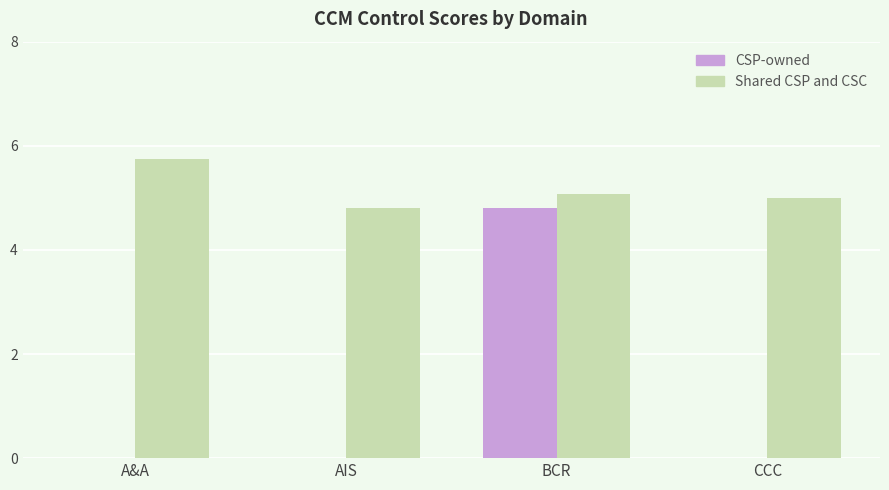

What is the maximum value for CSP-owned?

4.8